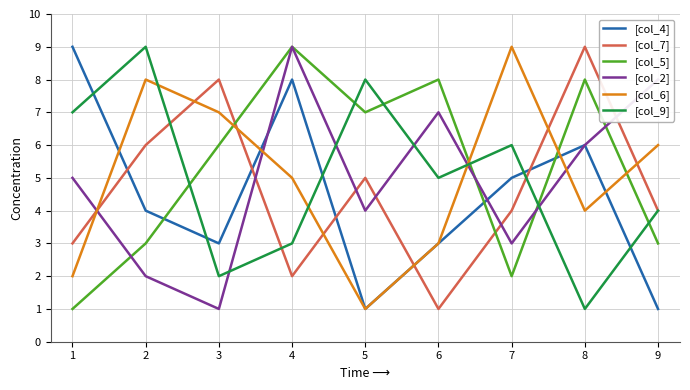

True or false: [col_2] has a value of 7 at 6.

True